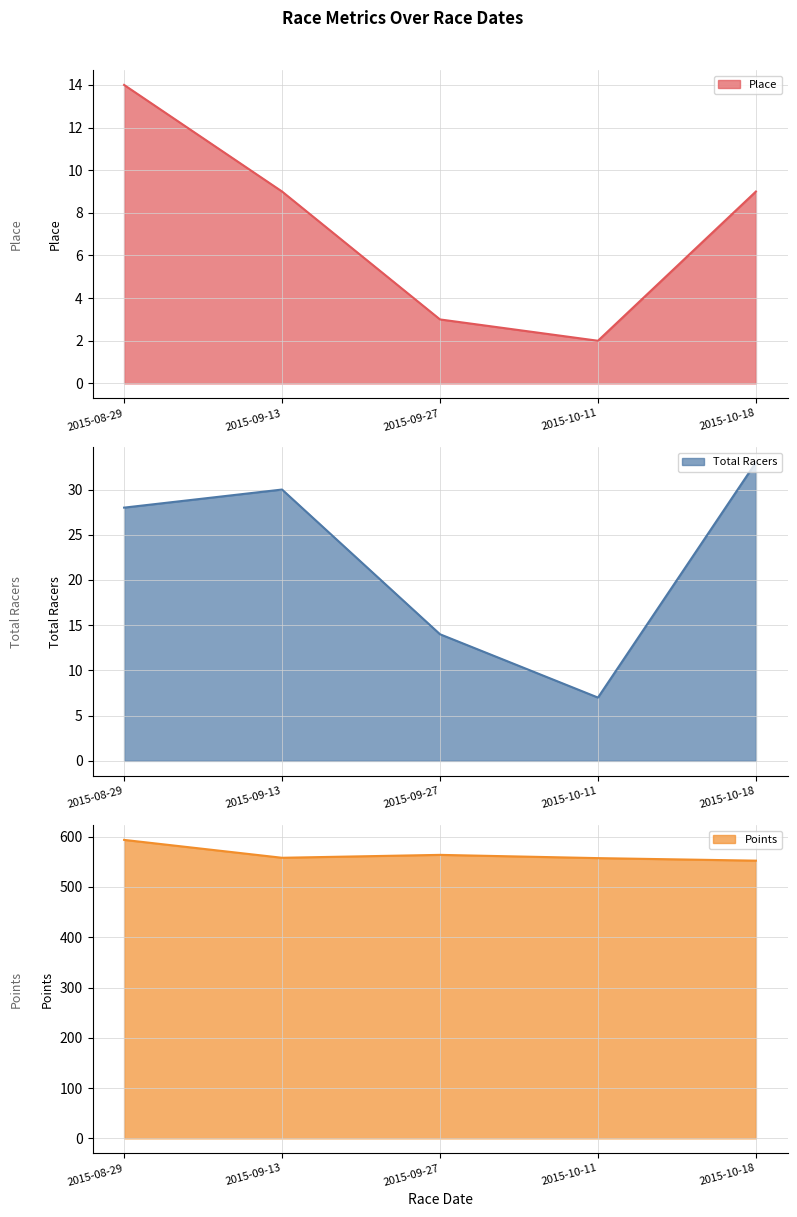

At 2015-09-13, list the series in order from largest to smallest.

Points, Total Racers, Place